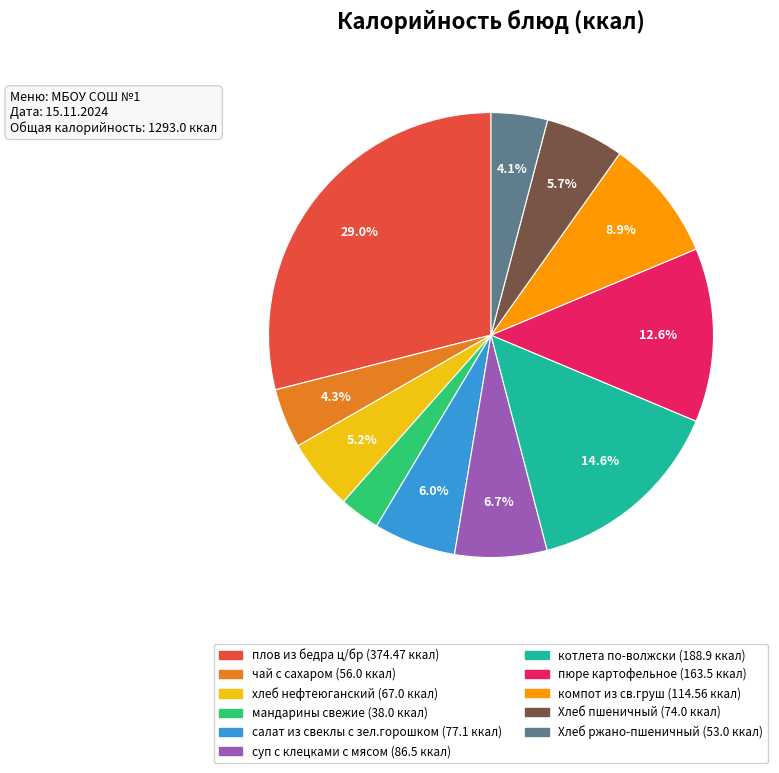

Count the number of slices in the pie.

11